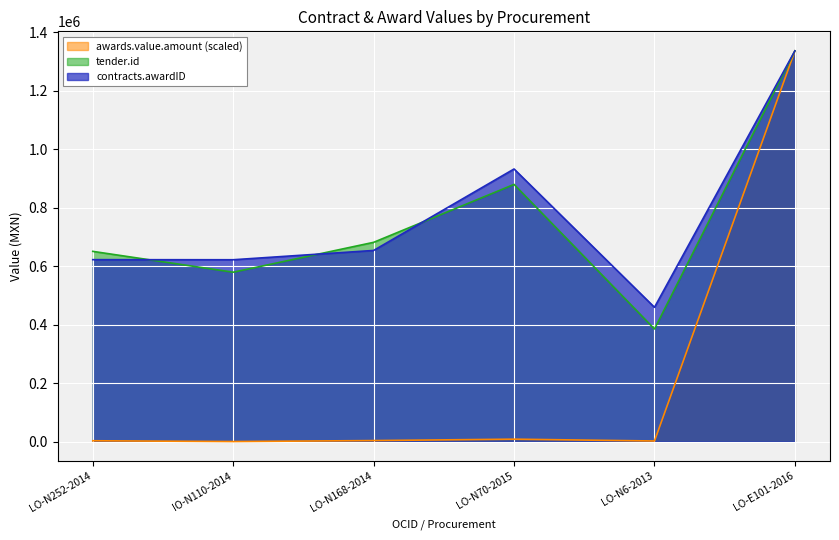

What is the difference between the maximum and minimum values in the awards.value.amount series?

1335668.1